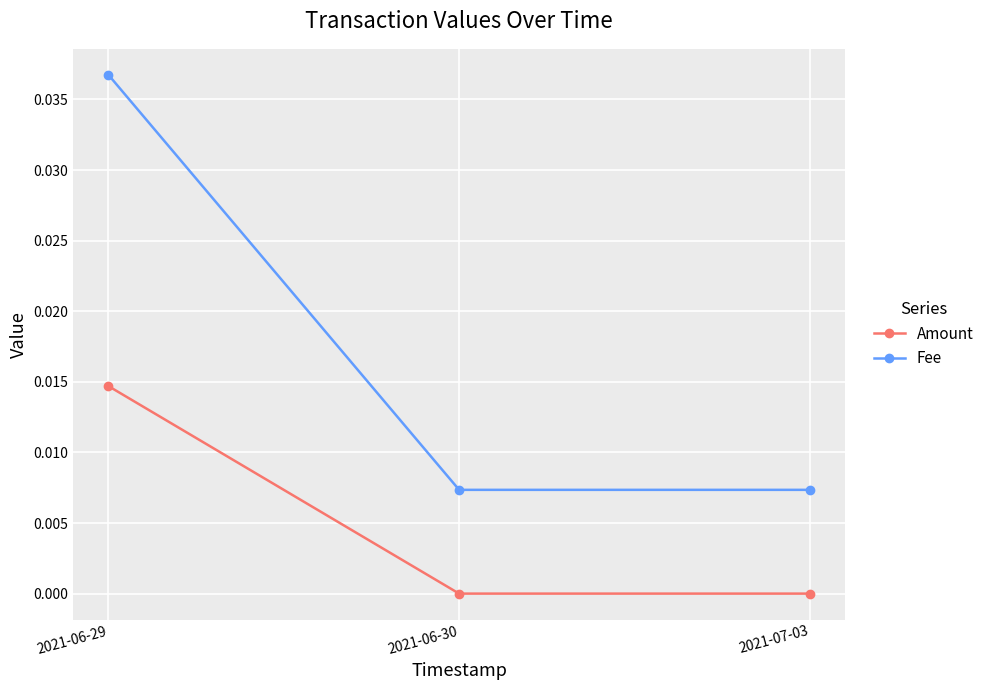

List the series in order of their peak value, highest first.

Fee, Amount